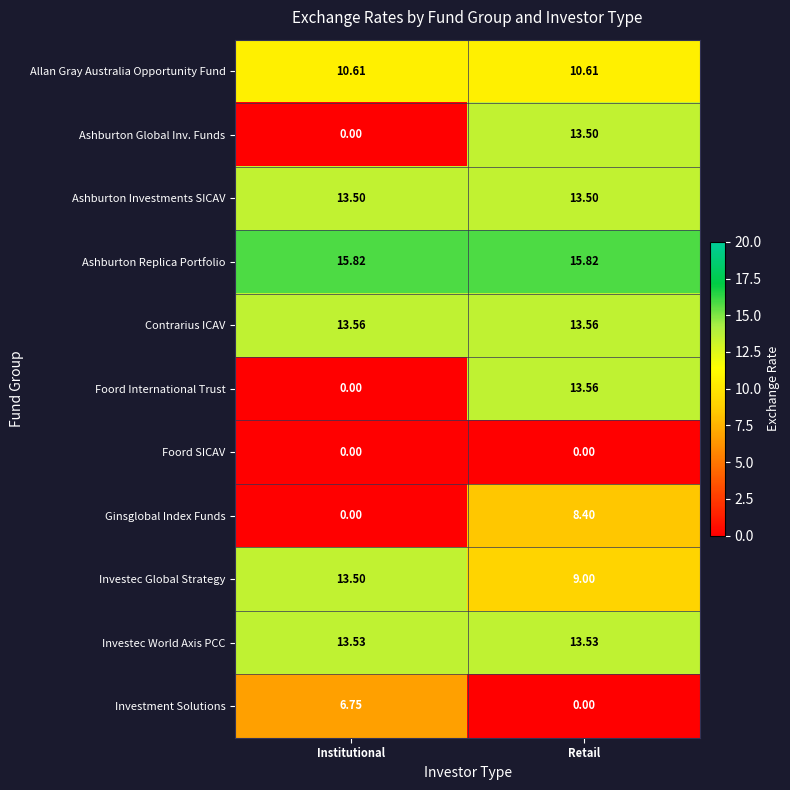

Which series has the widest spread of values?

Foord International Trust